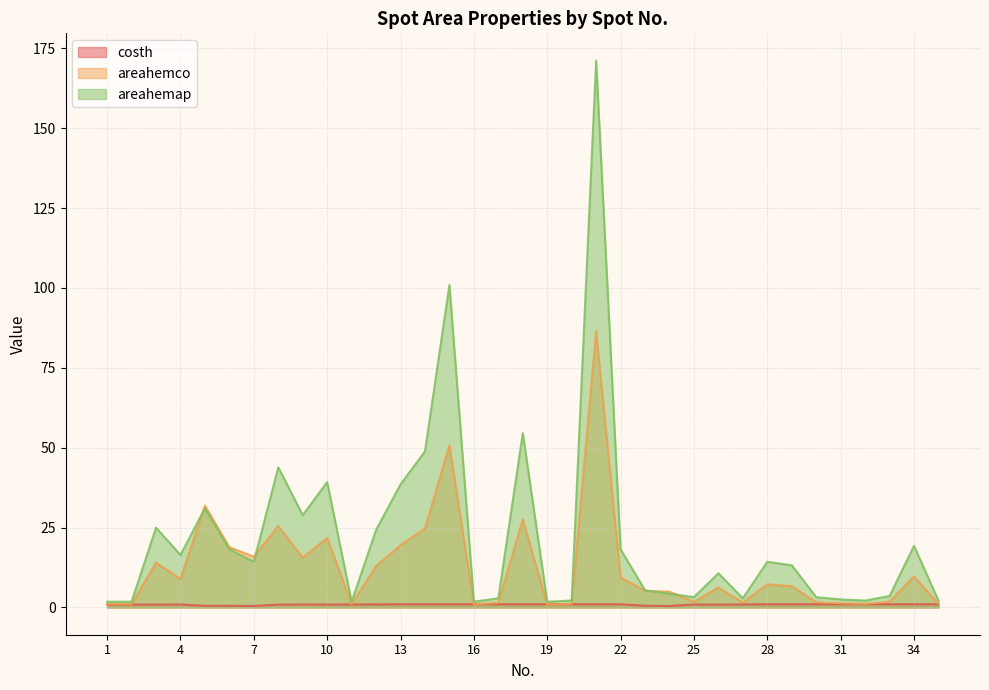

Does the chart display data point markers on the line(s)?

No